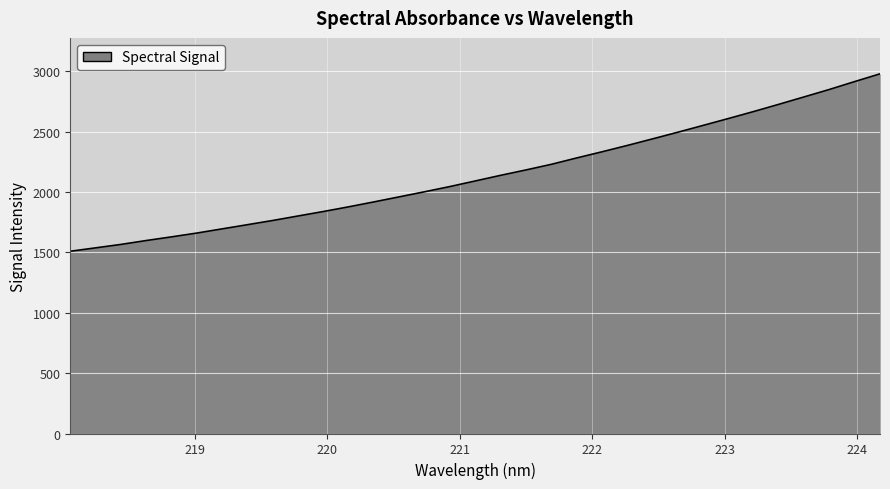

What is the maximum value shown in the chart?

2977.7